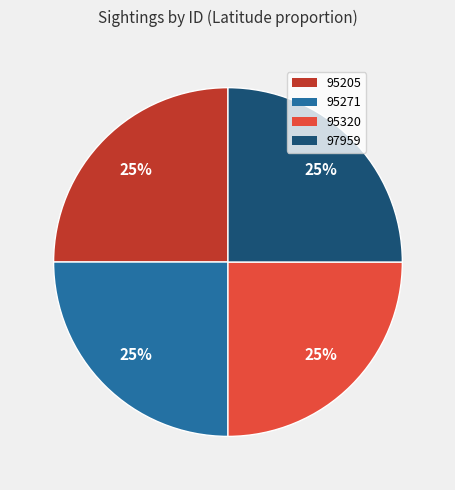

Does 95271 account for over 50% of the chart?

No